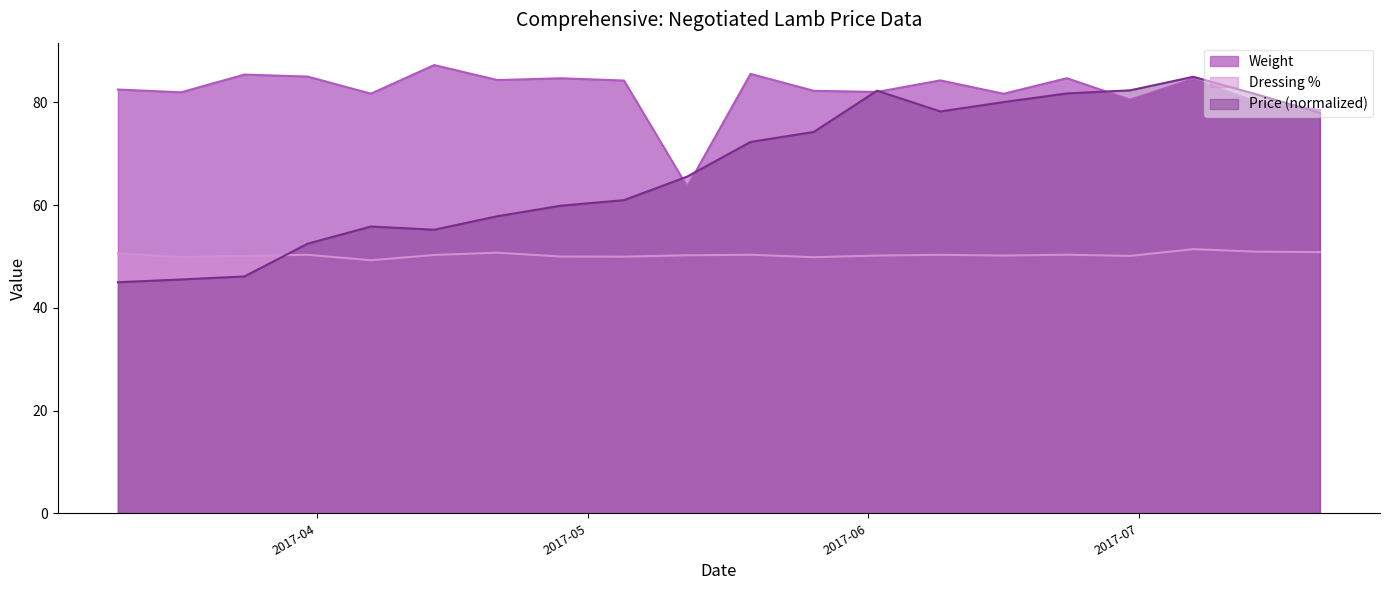

Which category has the lowest value in the Dressing % series?

2017-04-07